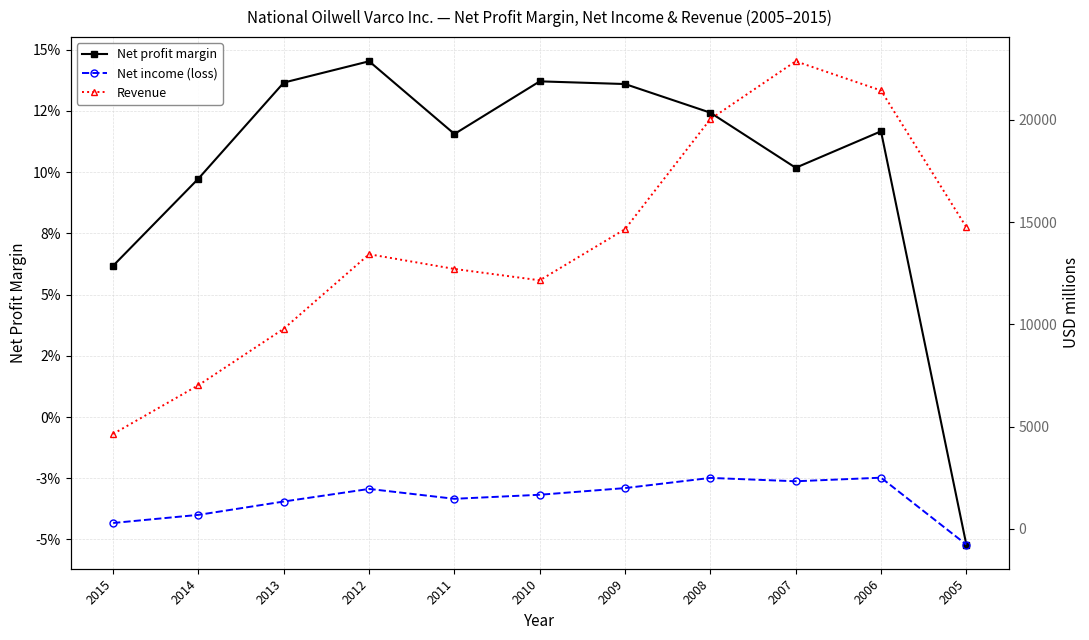

What is the sum of the Net income (loss) values at 2015 and 2005?

-482.0